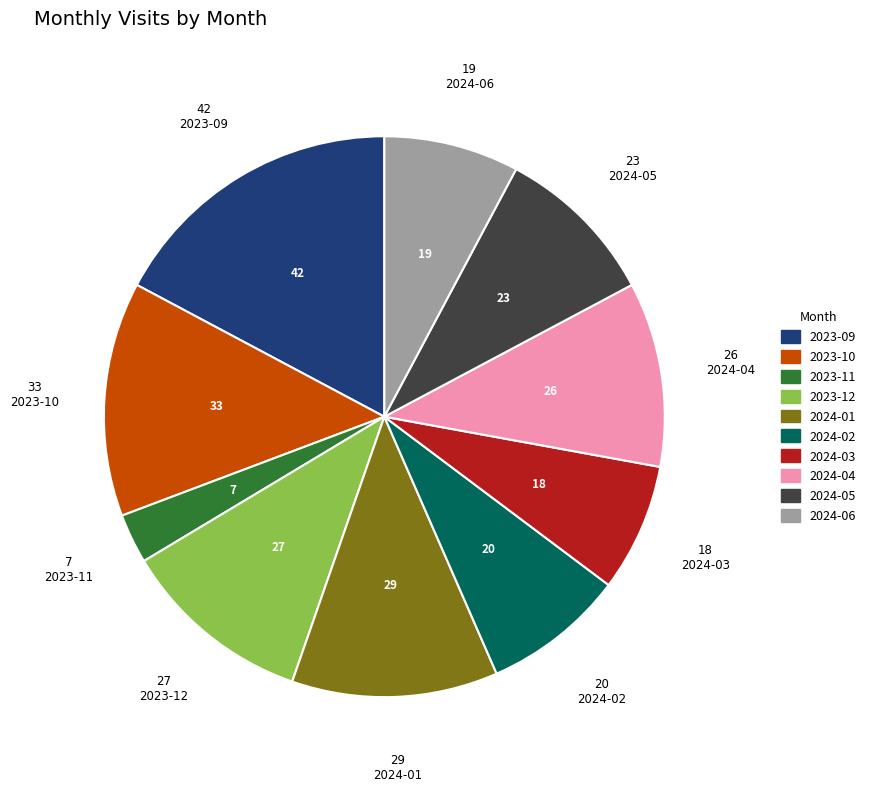

Which slice is the smallest?

2023-11